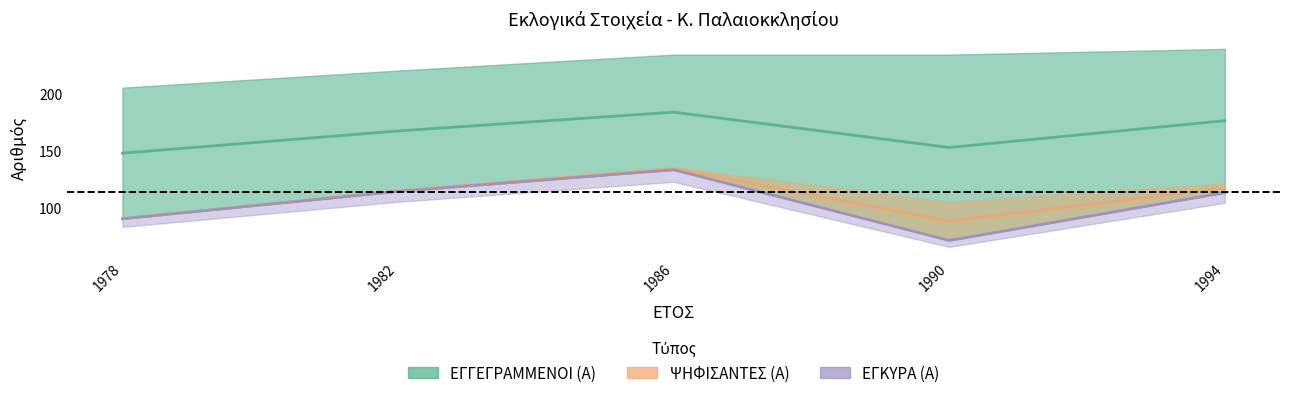

At how many categories does at least one series exceed 113?

5